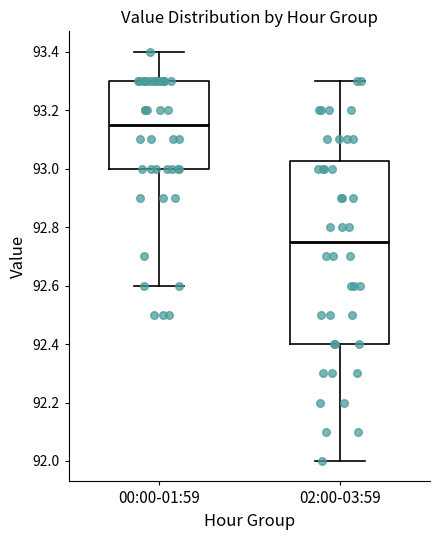

Reading left to right, transcribe this box plot: for each box, give where its median line is, the range the box spans, and where its two whiskers end, as read against the y-axis. The values are not printed on the chart, so give them approximately, as read against the axis.

00:00-01:59: median 93.16, box 93.00 to 93.30, whiskers 92.60 to 93.40
02:00-03:59: median 92.76, box 92.40 to 93.02, whiskers 92.00 to 93.30